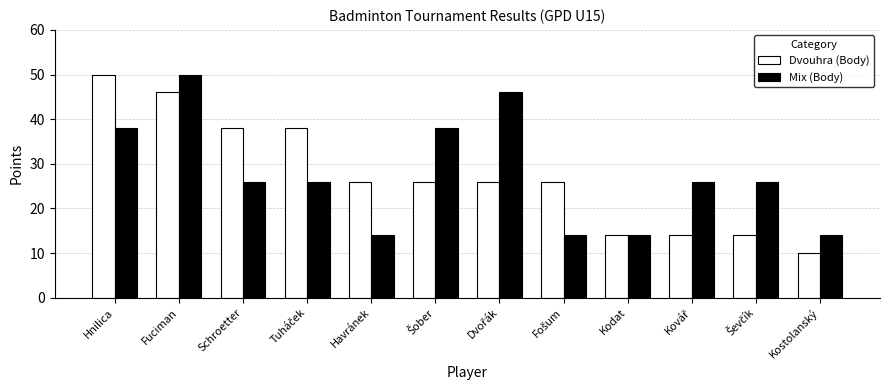

Count the Dvouhra (Body) values in the range 14 to 38.

9